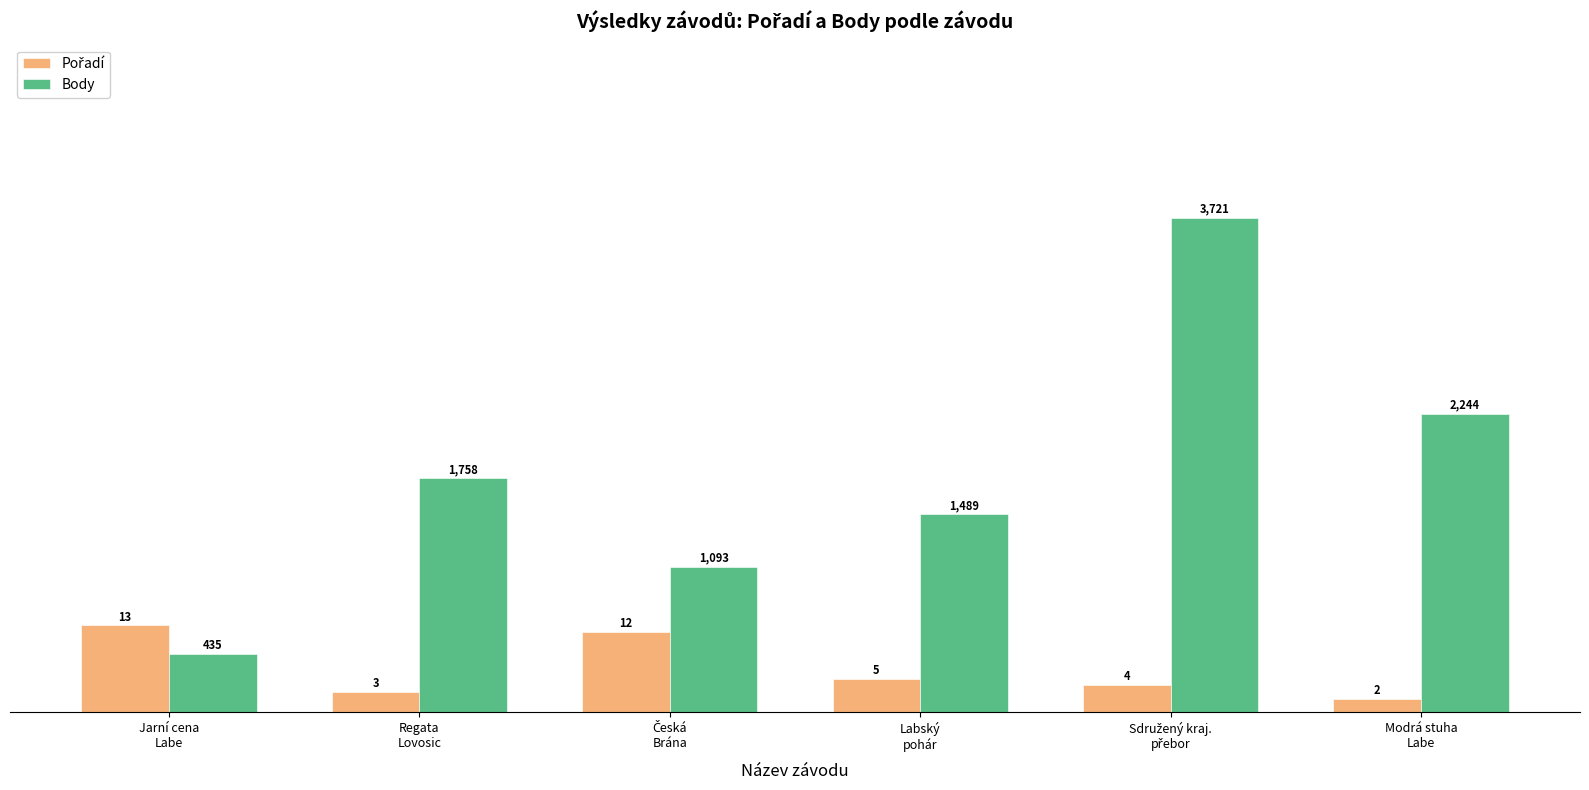

At which category does the chart reach its minimum across all series?

Modrá stuha
Labe